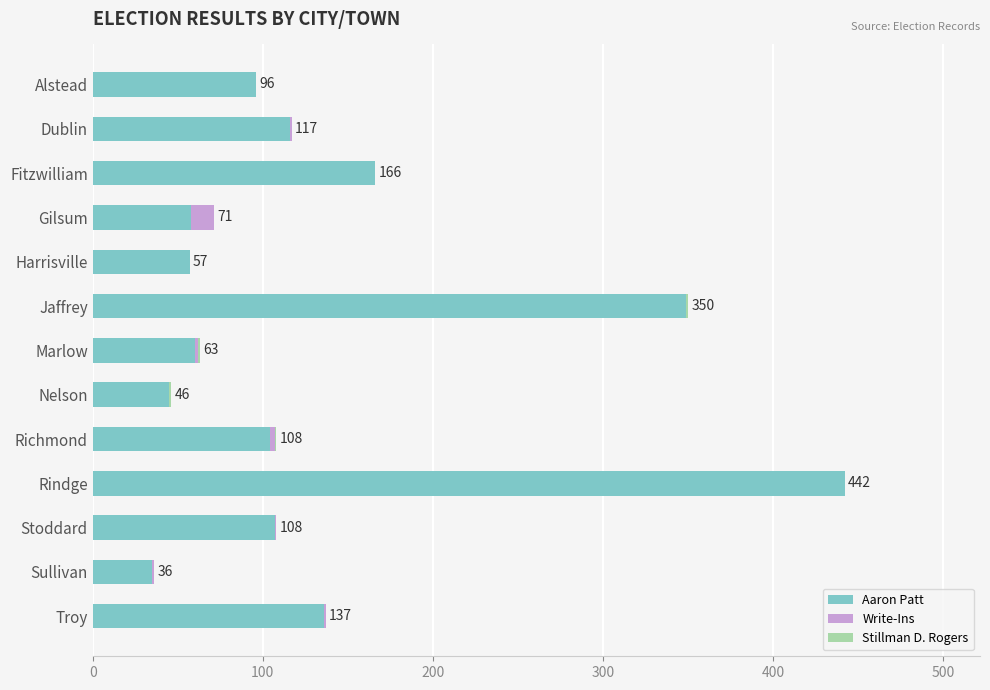

The Aaron Patt series shows 58 at Gilsum. True or false?

True